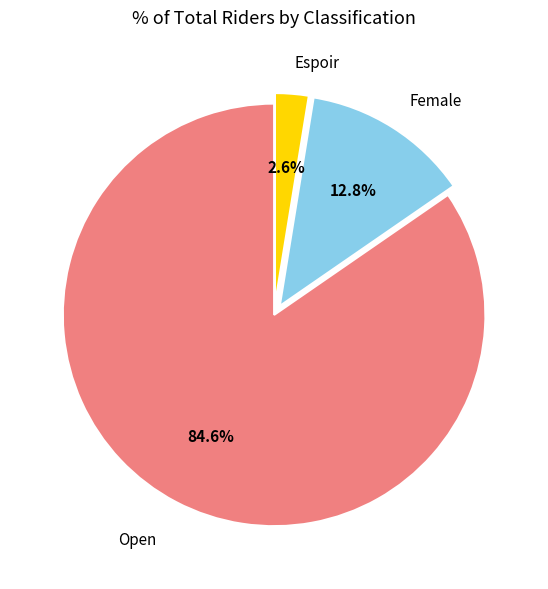

Is there a majority slice in this chart?

Yes